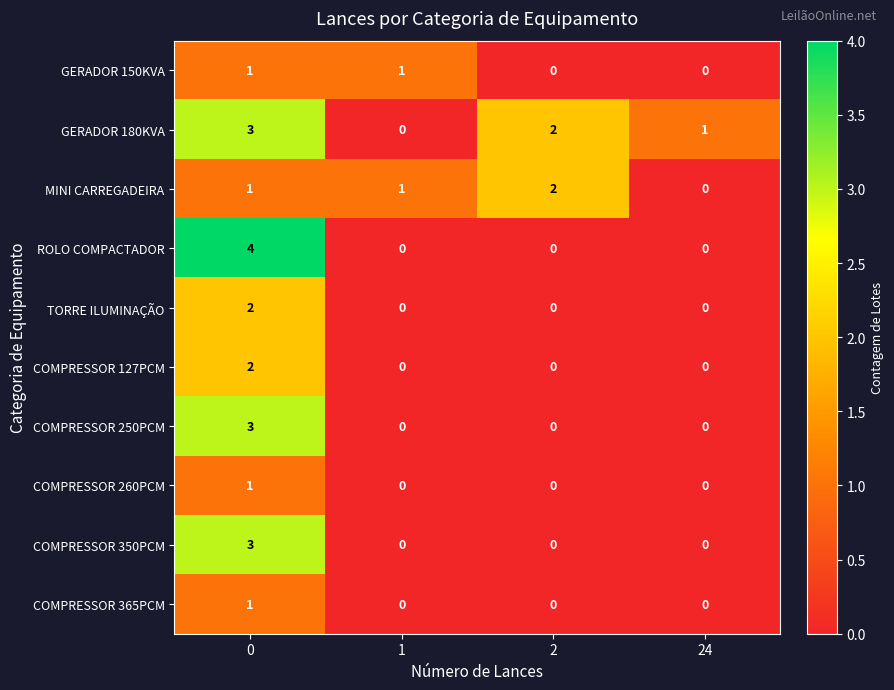

The value of GERADOR 180KVA at 1 is 0. True or false?

True